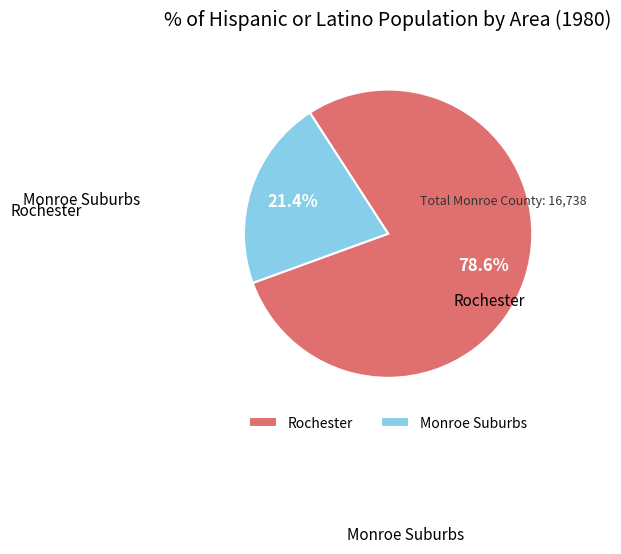

Which category accounts for the majority?

Rochester